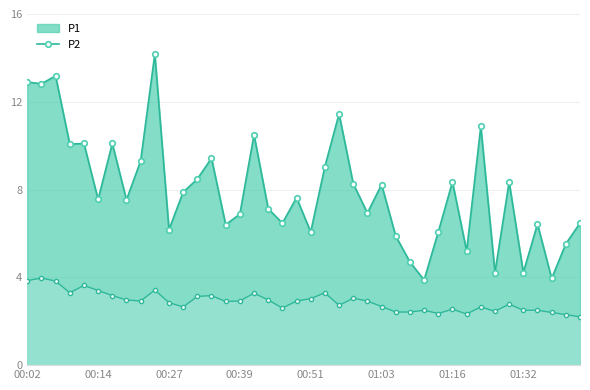

How many lines are shown in the chart?

2